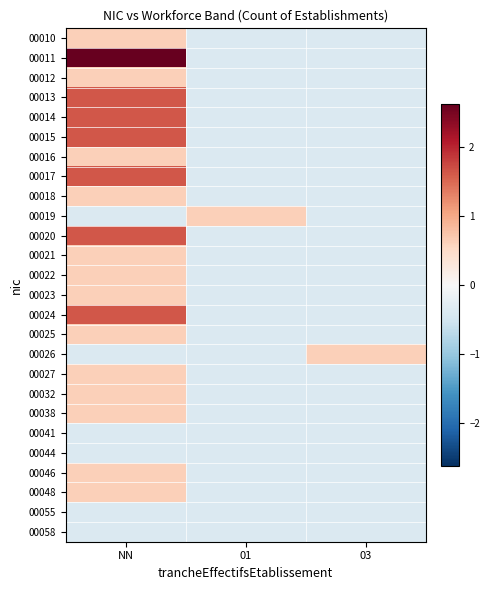

At which category is the sum across all series the highest?

NN